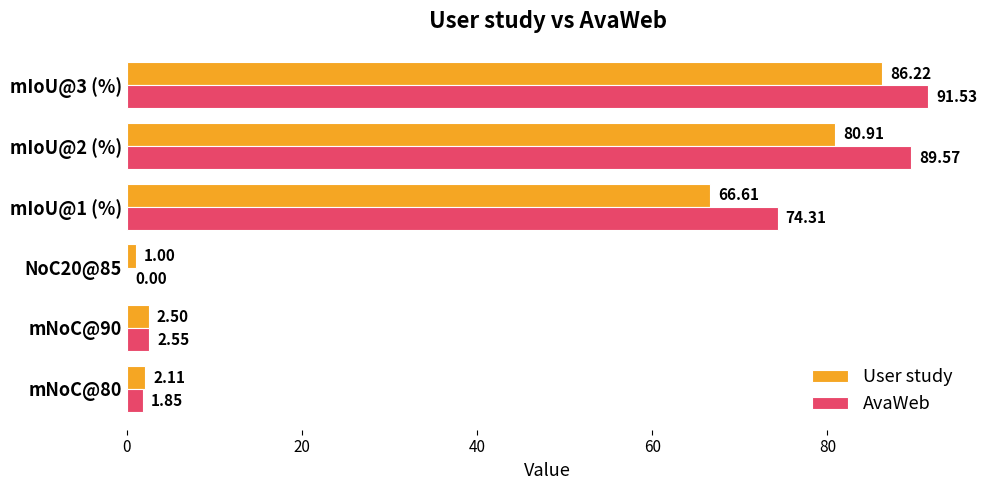

Which series has the largest range (max minus min)?

AvaWeb